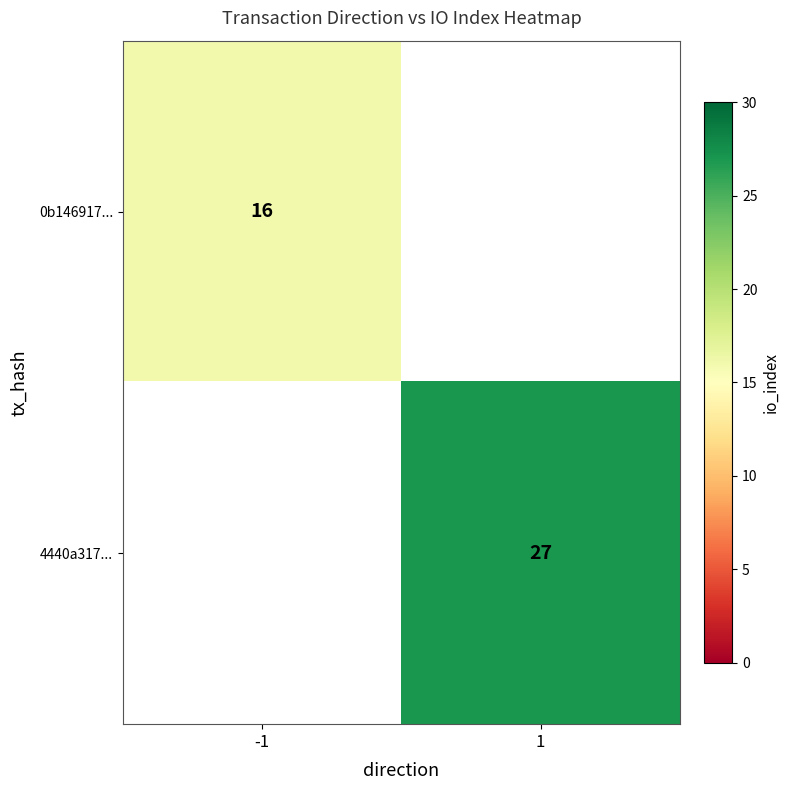

The value of 0b146917... at -1 is 27. True or false?

False